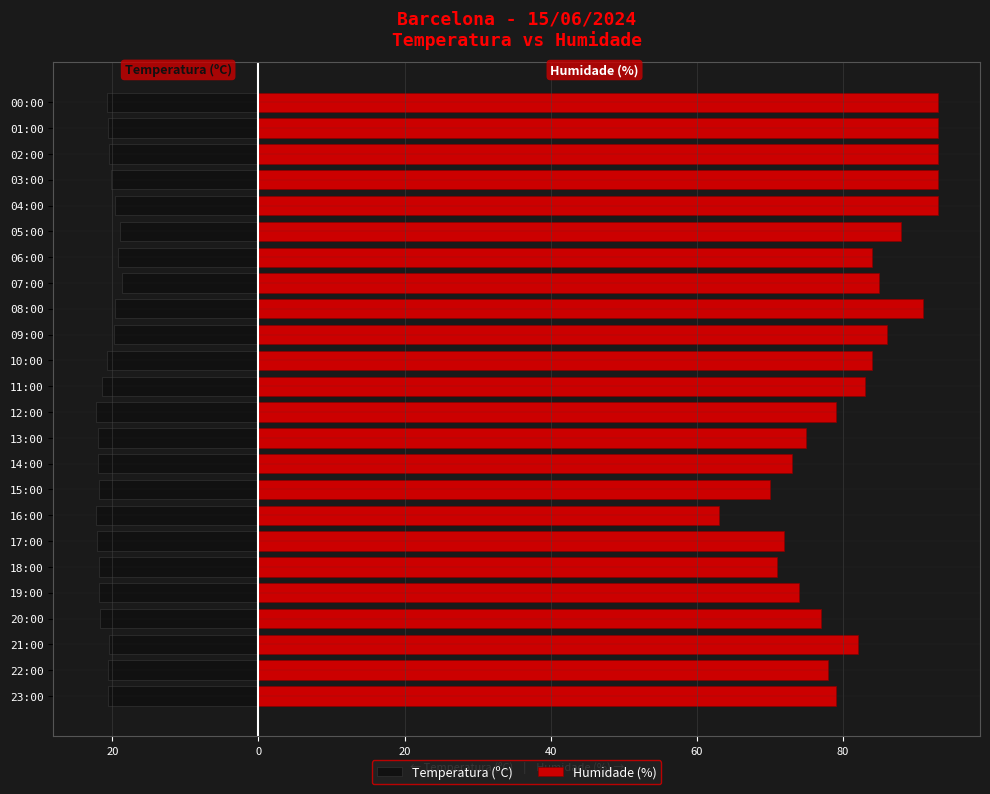

True or false: Temperatura (ºC) has a value of -39.8 at 12:00.

False